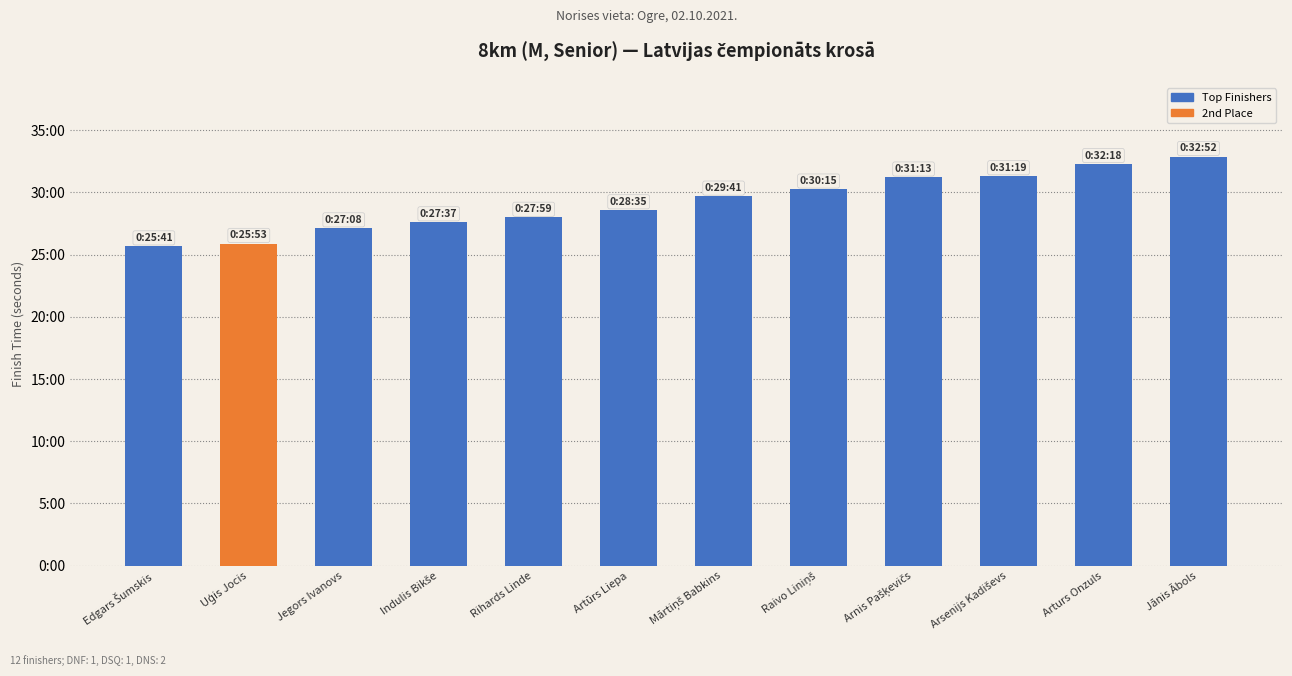

Are the bars horizontal?

No